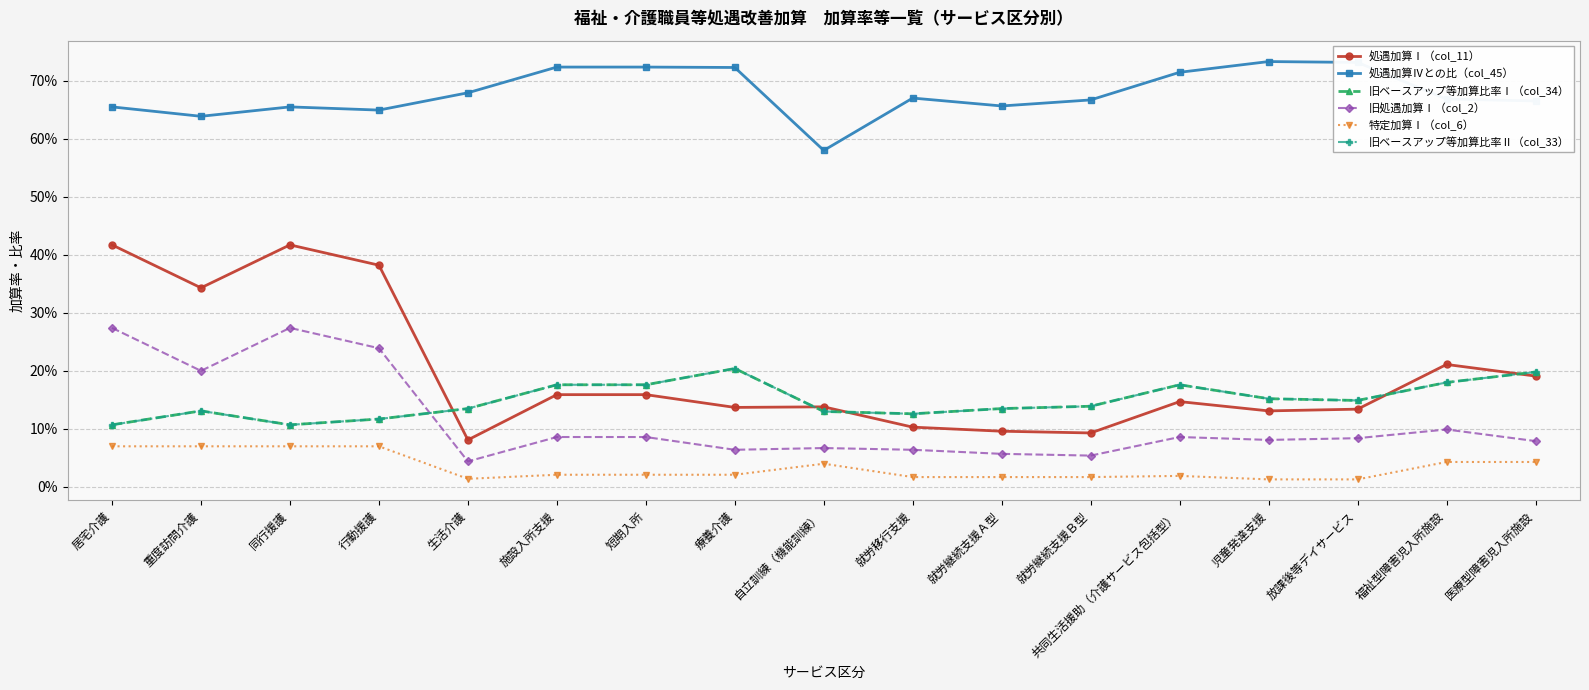

Does the chart have visible grid lines?

Yes